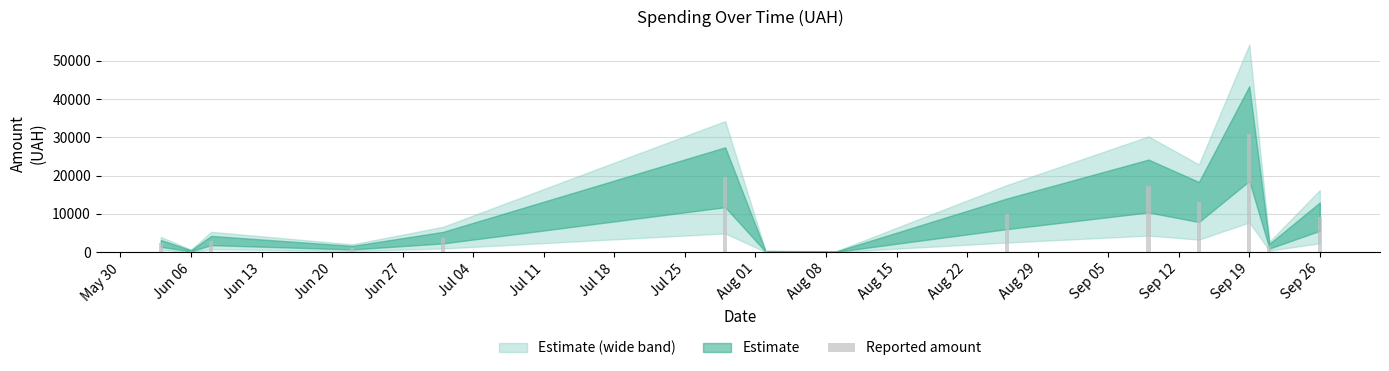

What is the maximum value shown in the chart?

30993.8